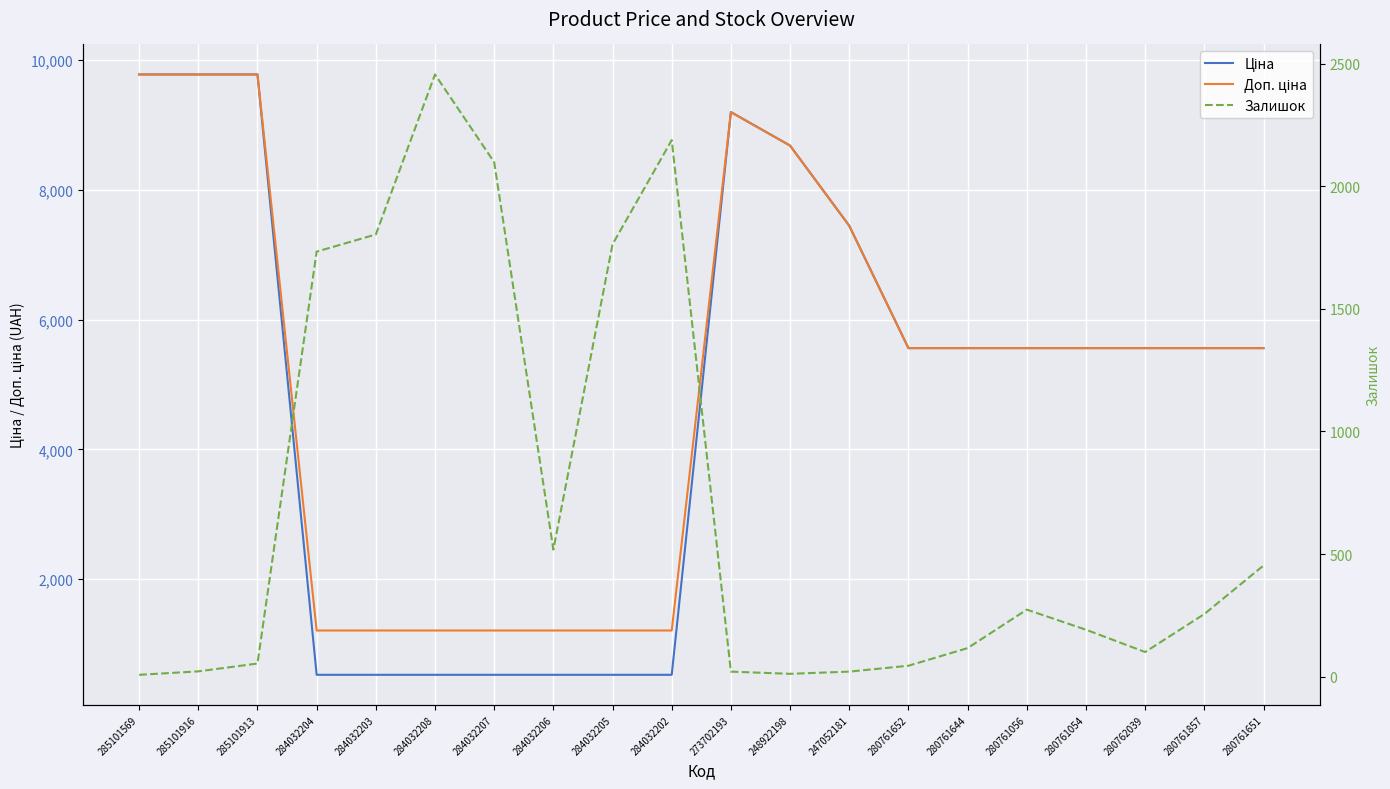

True or false: Ціна has a value of 5560.3 at 280761651.

True